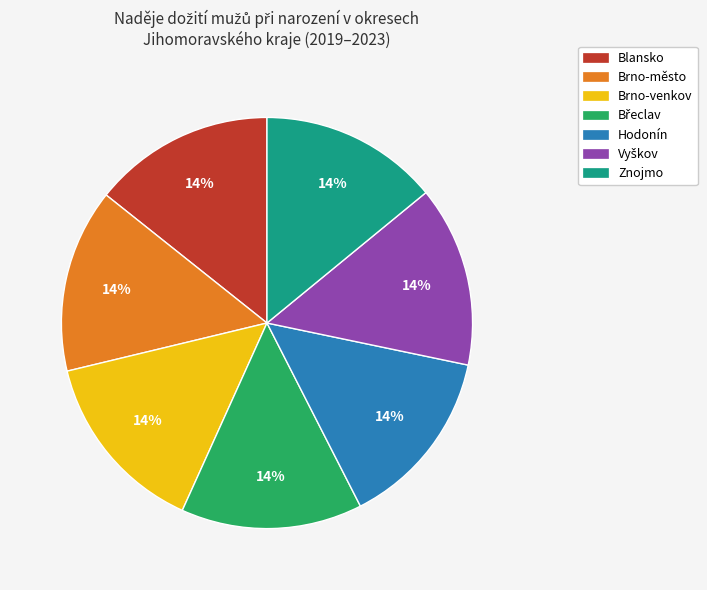

True or false: Blansko accounts for 19% of the total.

False